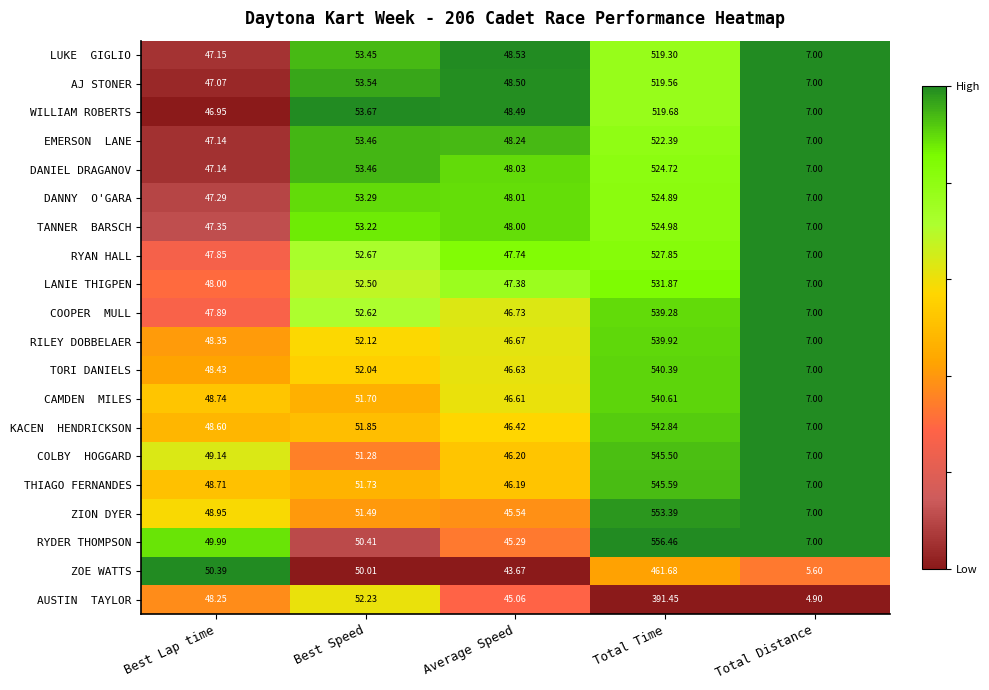

At which category is the sum across all series the highest?

Total Time